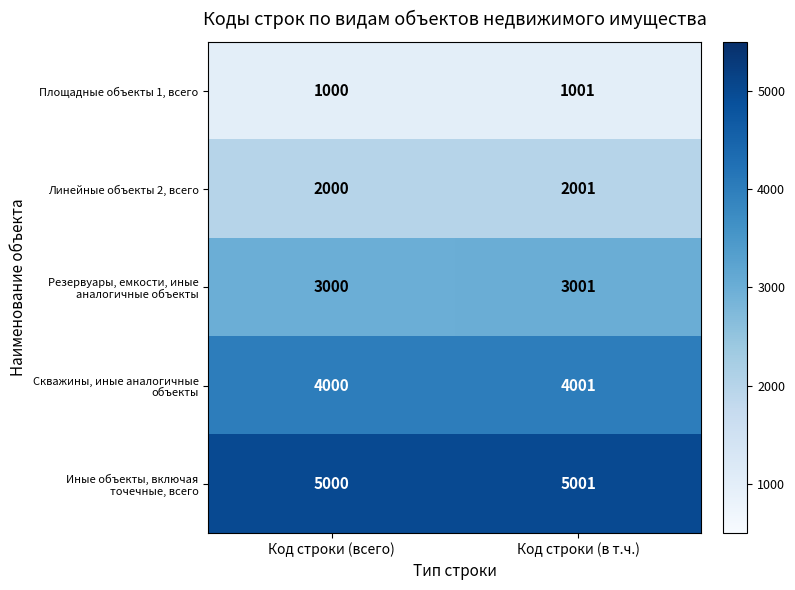

At which label is Площадные объекты 1, всего closest to 1000?

Код строки (всего)